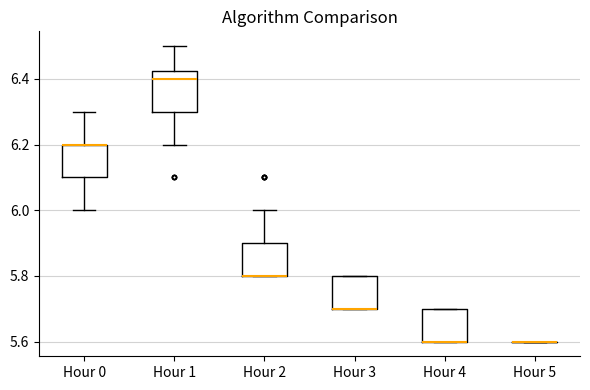

Where does the upper whisker of the box for Hour 0 end on the y-axis? The values are not printed on the chart, so give them approximately, as read against the axis.

6.30